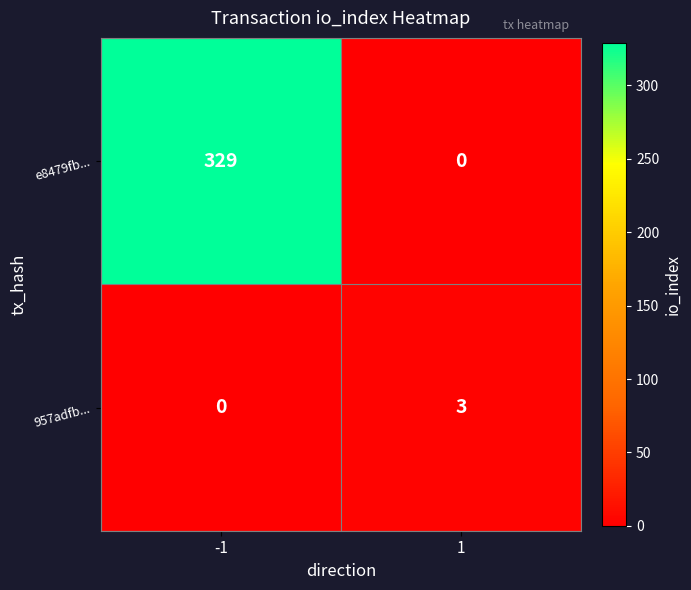

What is the maximum value shown in the chart?

329